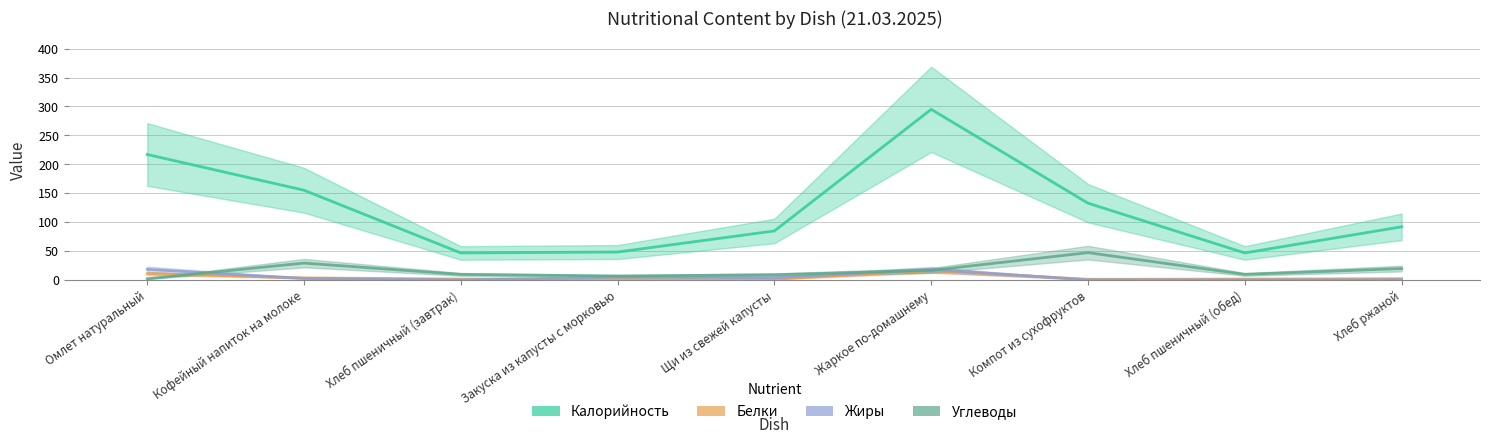

What is the sum of all Углеводы values?

150.1